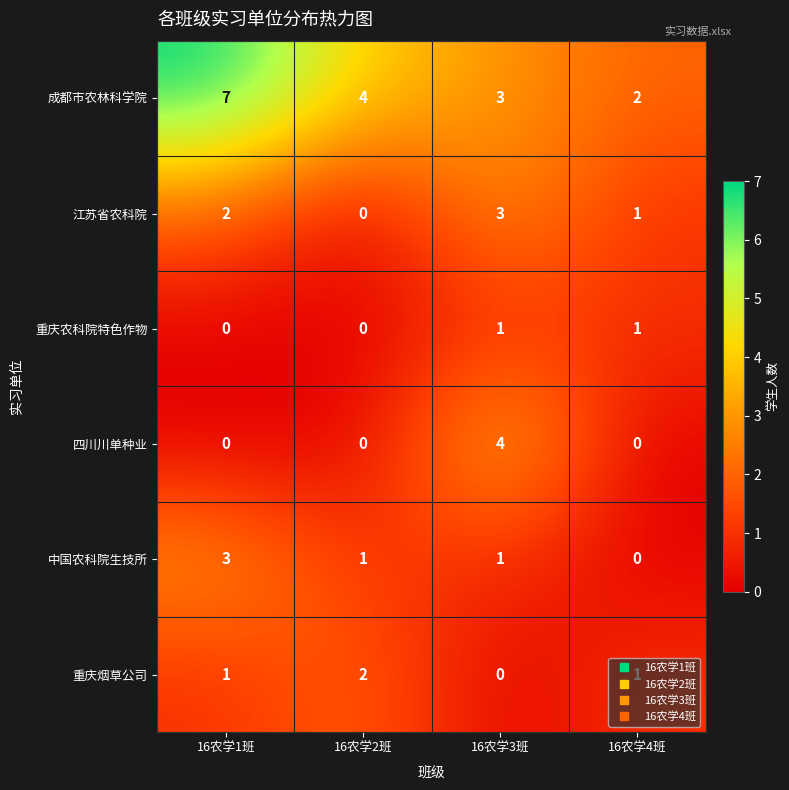

True or false: 重庆农科院特色作物 has a value of -1 at 16农学2班.

False